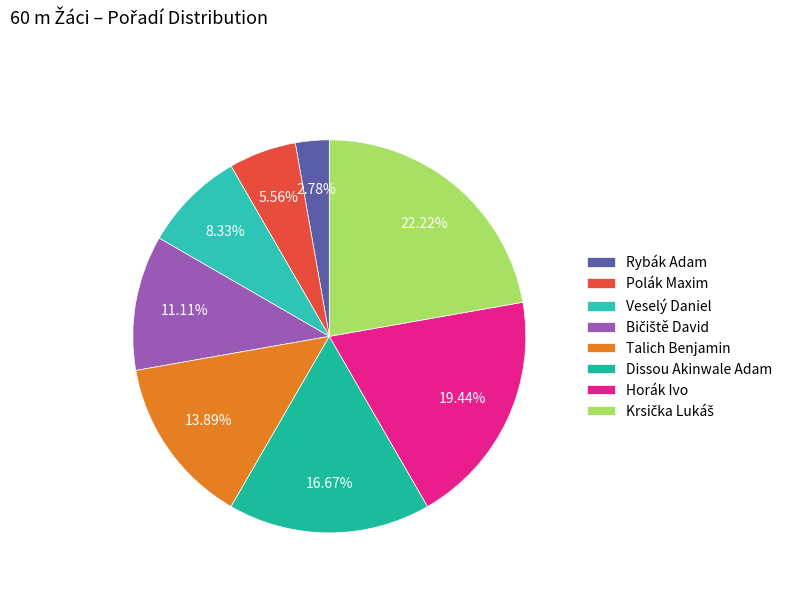

True or false: Talich Benjamin accounts for 7% of the total.

False